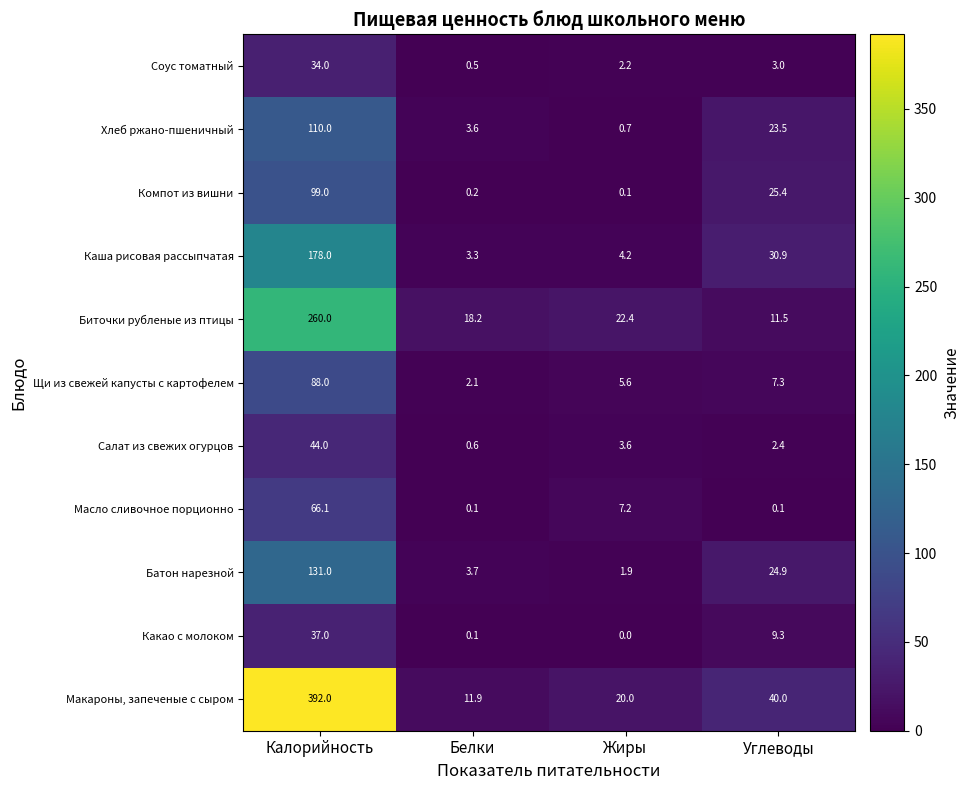

Which series has the largest range (max minus min)?

Макароны, запеченые с сыром